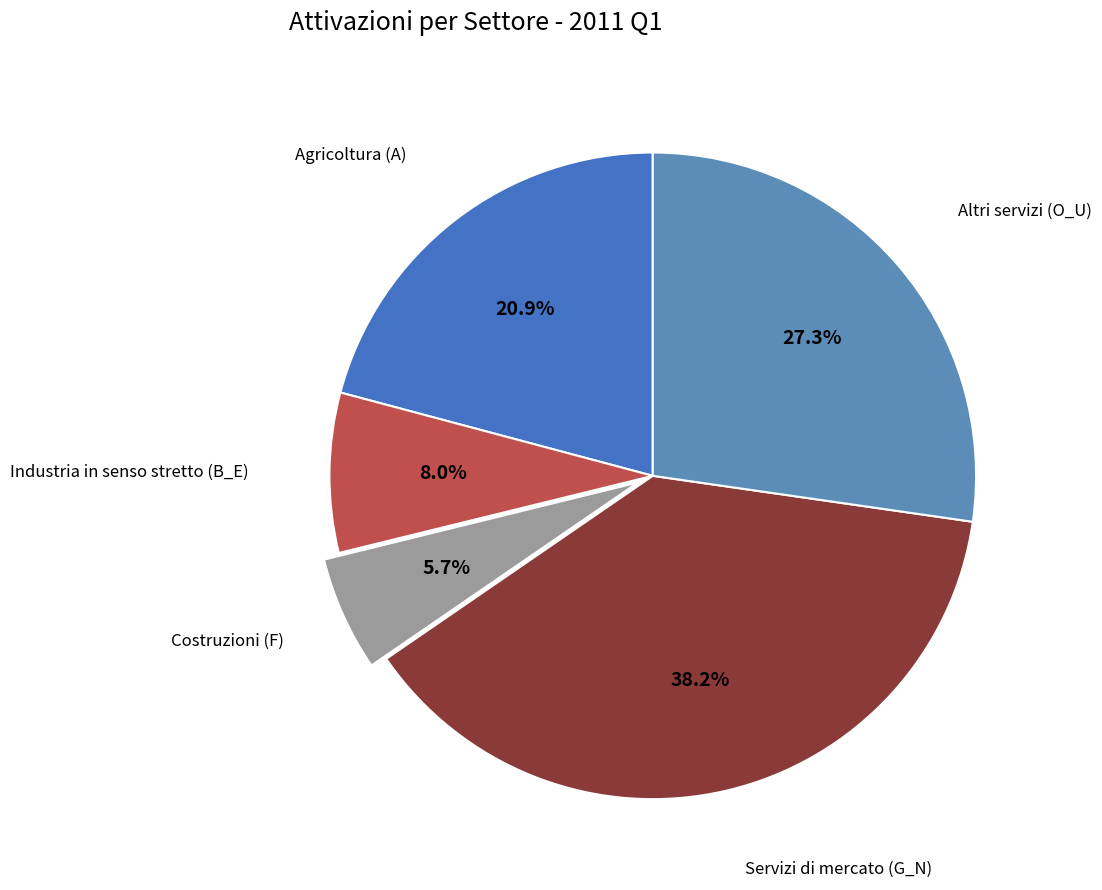

To the nearest percent, what is the average slice percentage?

20%